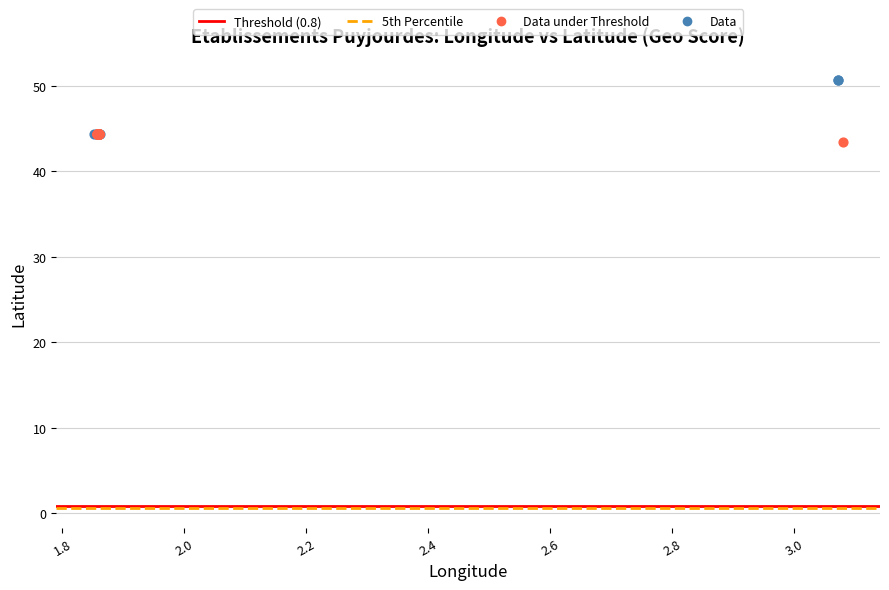

Which series contains the highest Y value?

Data